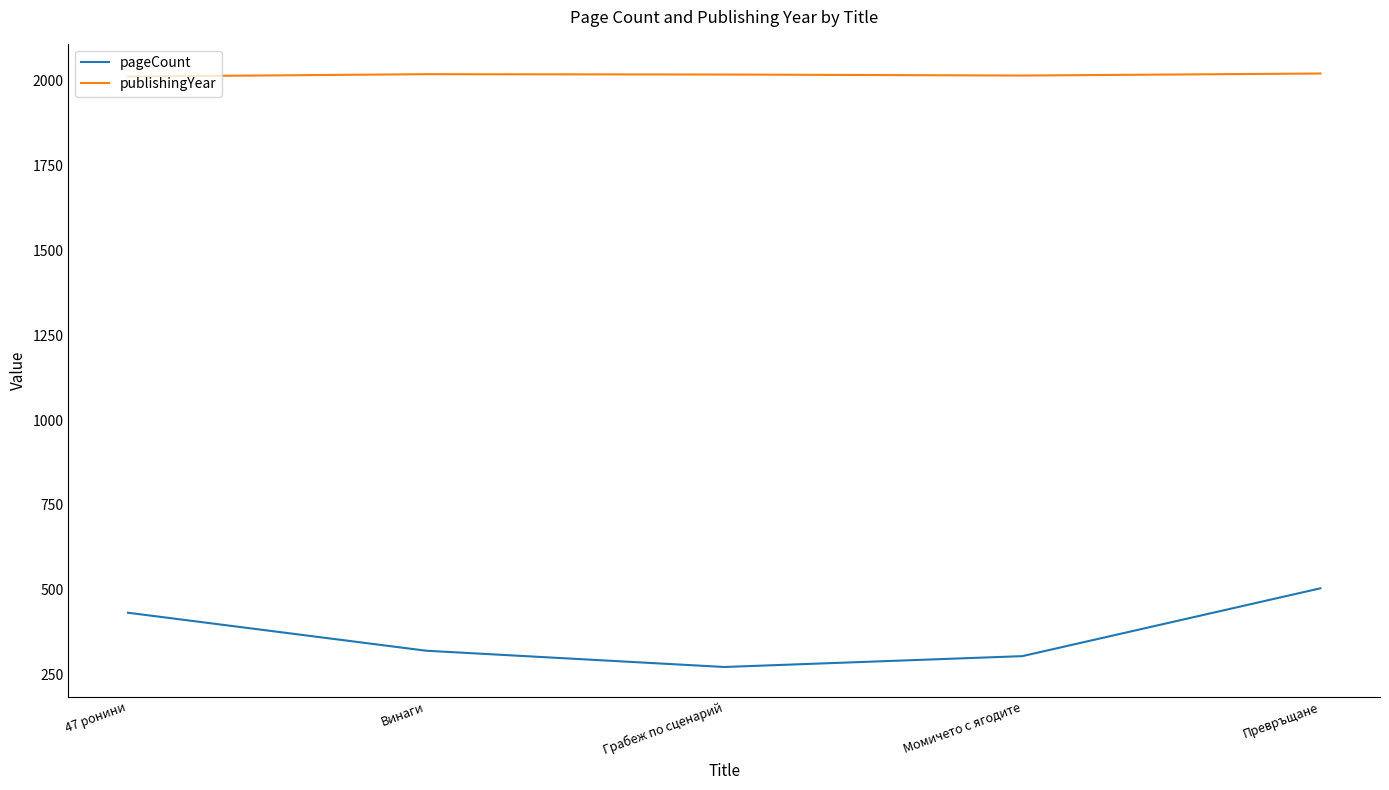

Rank the categories by pageCount value from lowest to highest.

Грабеж по сценарий, Момичето с ягодите, Винаги, 47 ронини, Превръщане